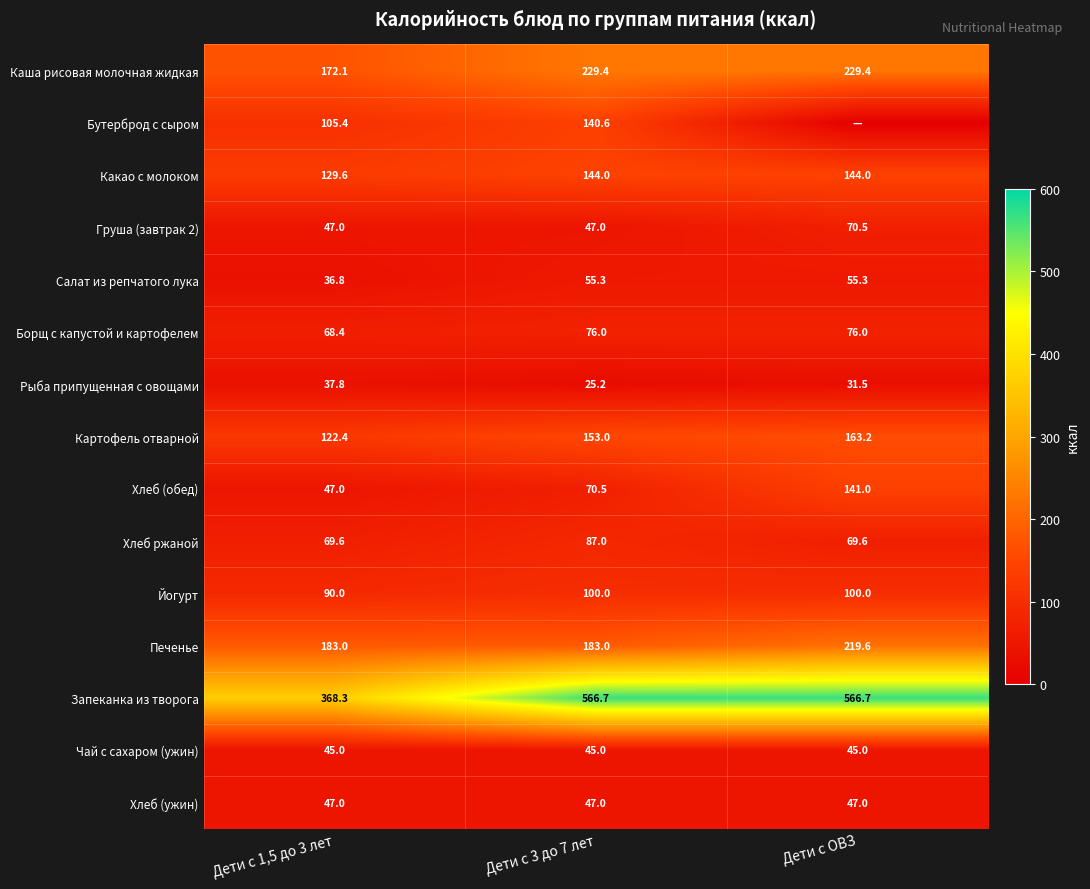

What is the sum of the Бутерброд с сыром values at Дети с 1,5 до 3 лет and Дети с 3 до 7 лет?

246.0